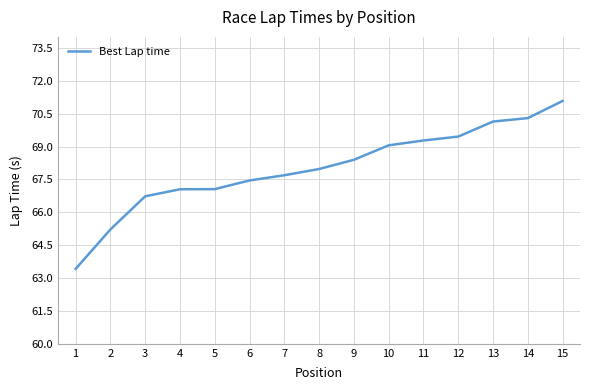

Is it true that the value at 3 is 66.7?

True